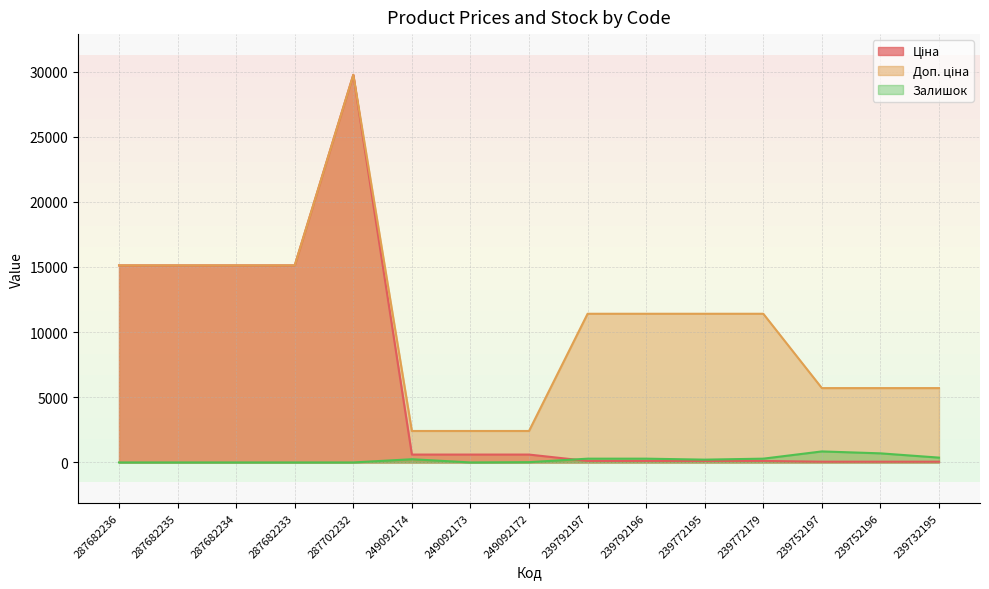

At which category is the sum across all series the highest?

287702232